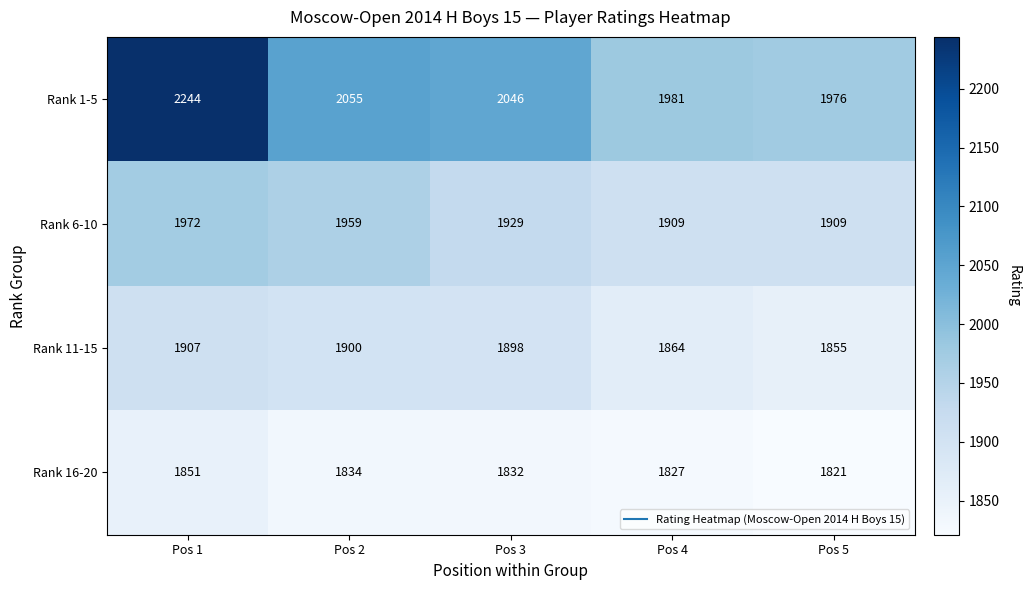

Which category has the highest value in the Rank 11-15 series?

Pos 1